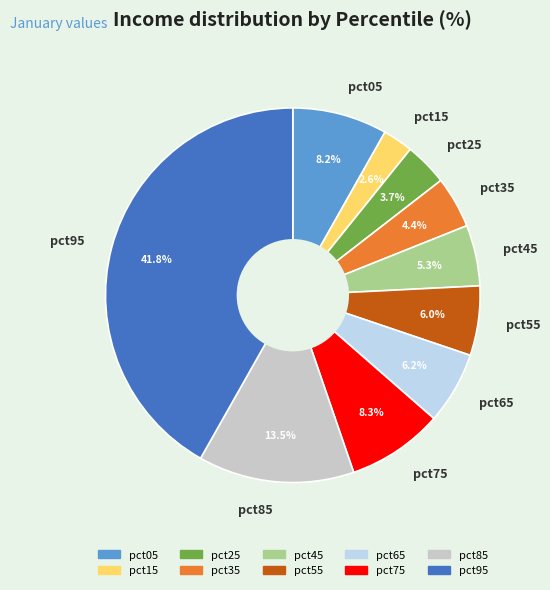

Which has a higher value, pct85 or pct75?

pct85